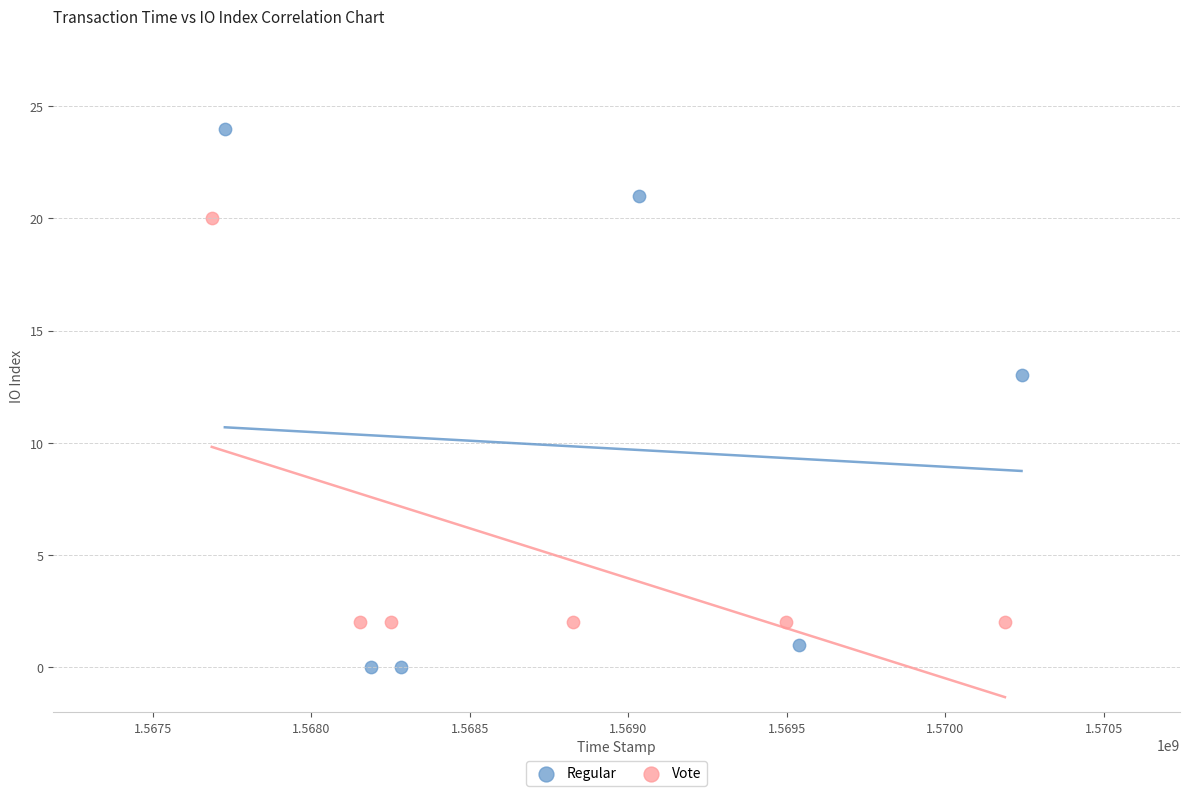

Which series reaches the maximum Y coordinate?

Regular